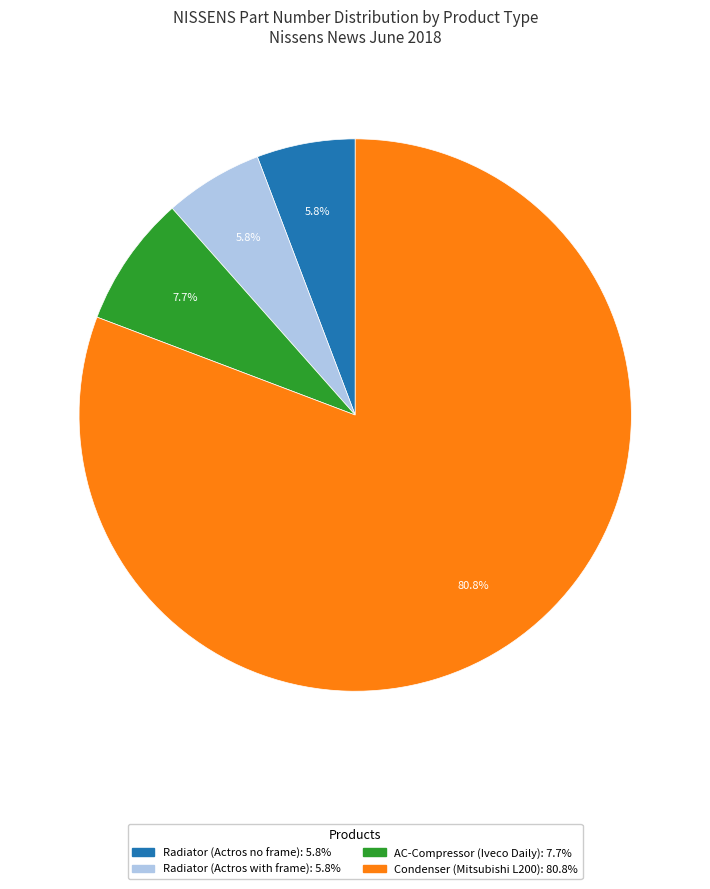

What is the largest slice in the pie chart?

Condenser (Mitsubishi L200)